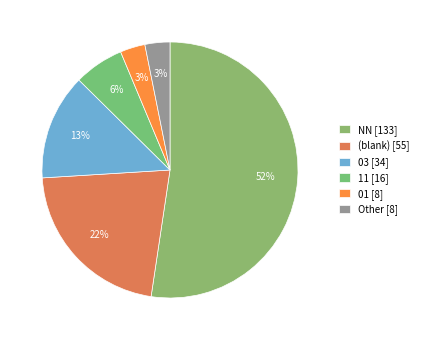

How many slices are in this pie chart?

6